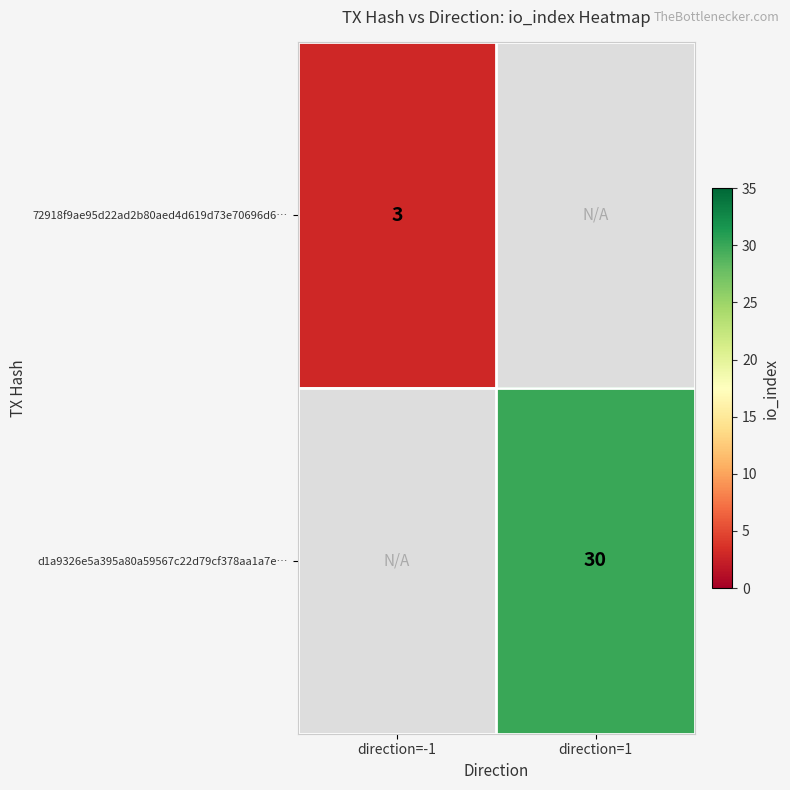

Is it true that 72918f9ae95d22ad2b80aed4d619d73e70696d6… equals 5 at direction=-1?

False